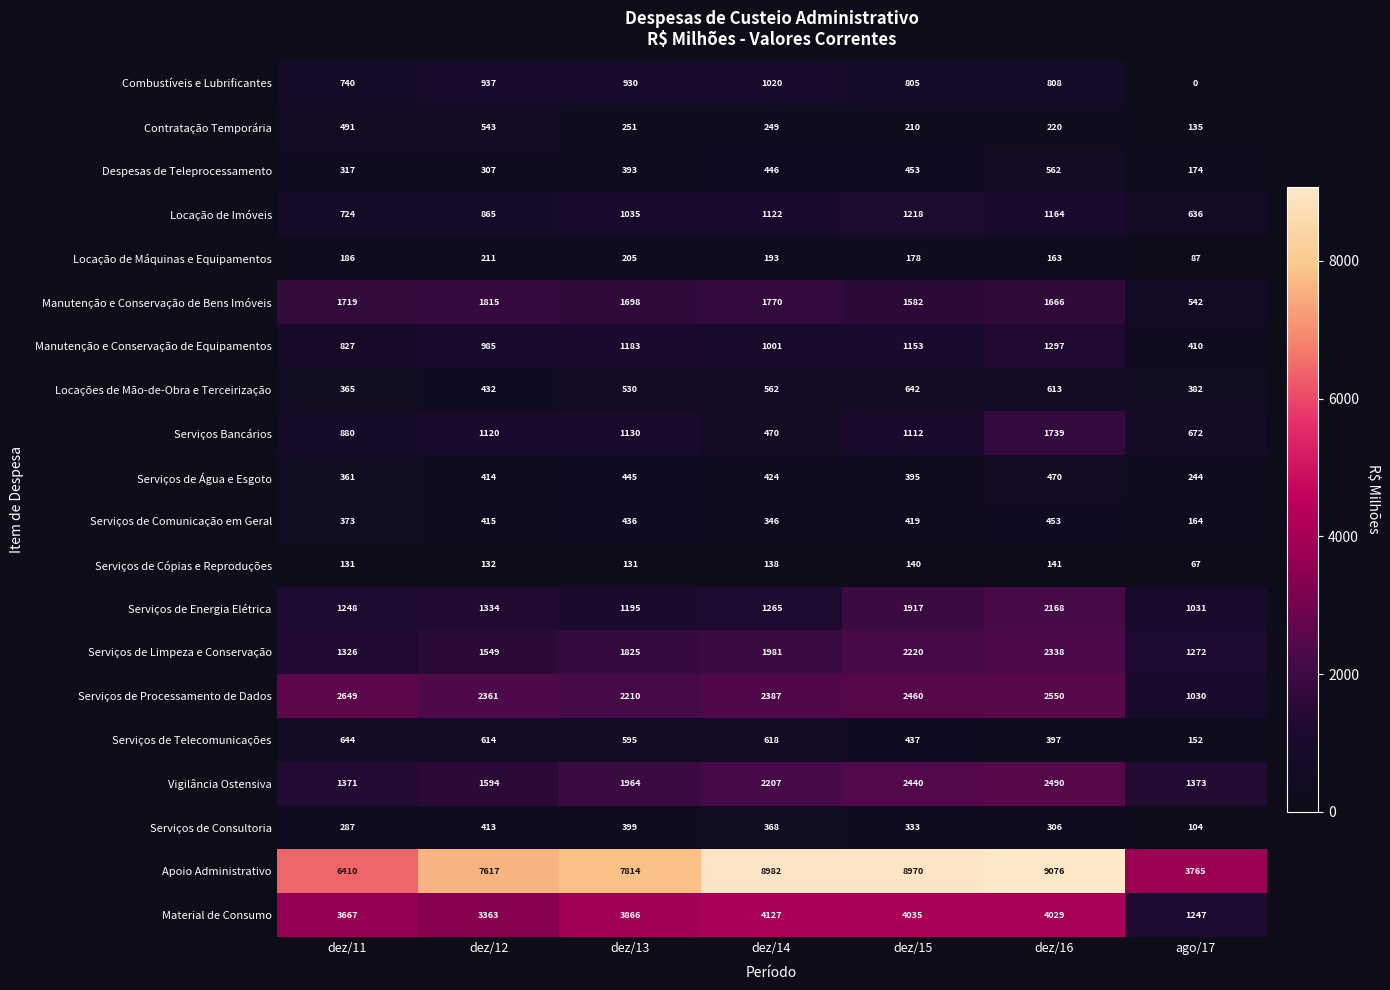

The Material de Consumo series shows 5775 at dez/14. True or false?

False